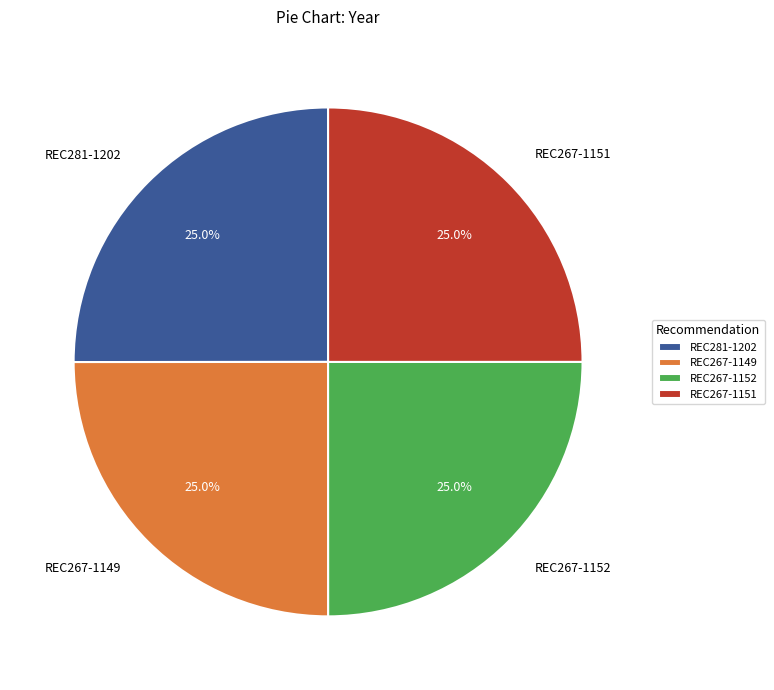

Approximately how many times larger is the value at REC267-1151 compared to REC281-1202?

1.0